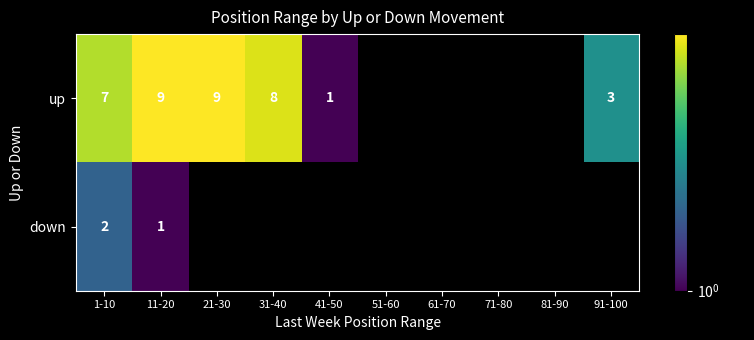

What is the sum of the up values at 31-40 and 21-30?

17